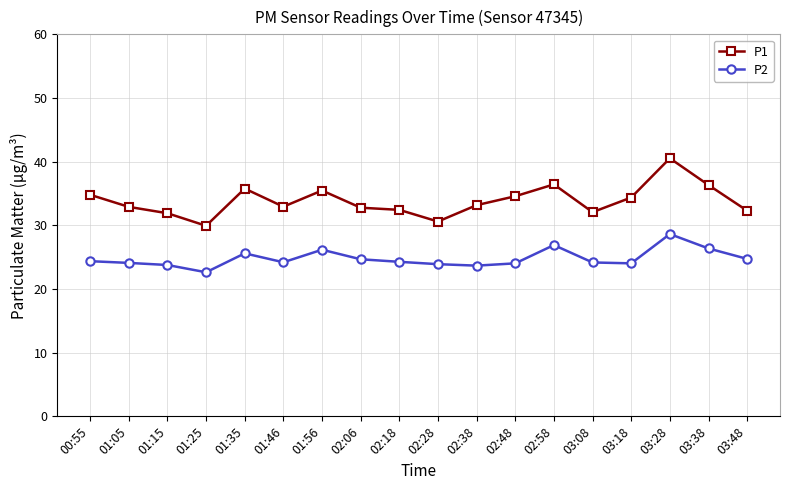

At which category does the chart reach its peak across all series?

03:28